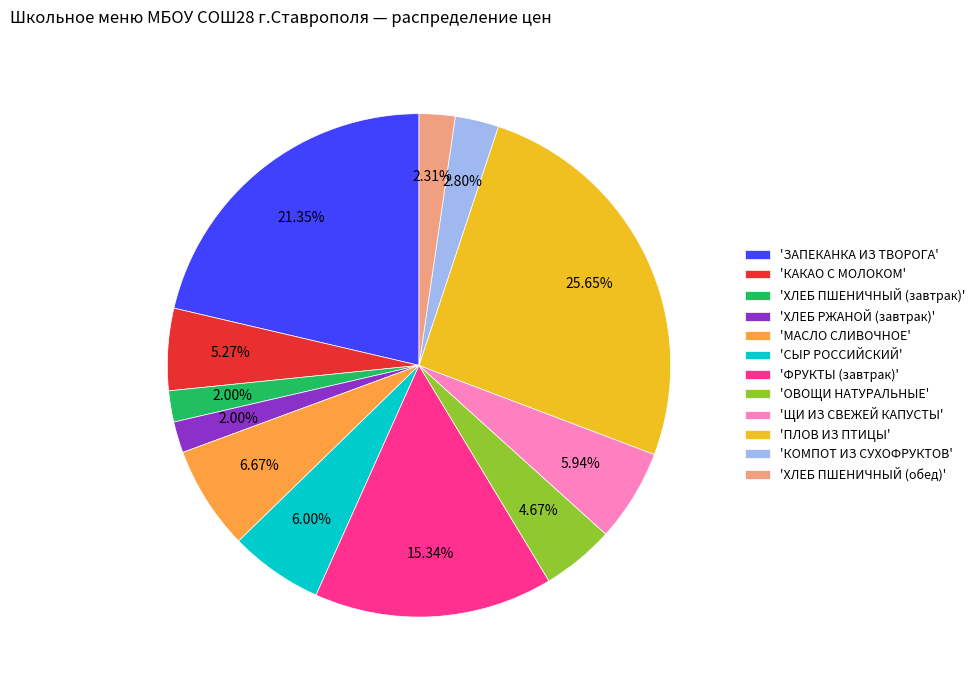

What is the largest slice in the pie chart?

'ПЛОВ ИЗ ПТИЦЫ'